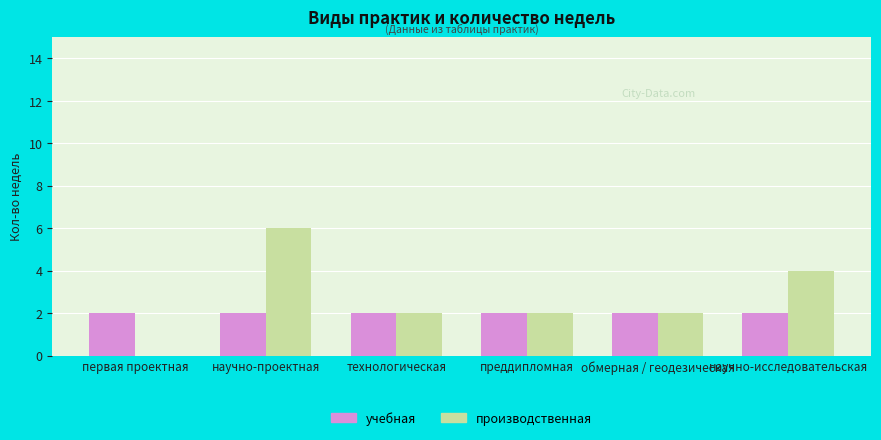

Between научно-проектная and обмерная / геодезическая, which series saw the biggest shift?

производственная